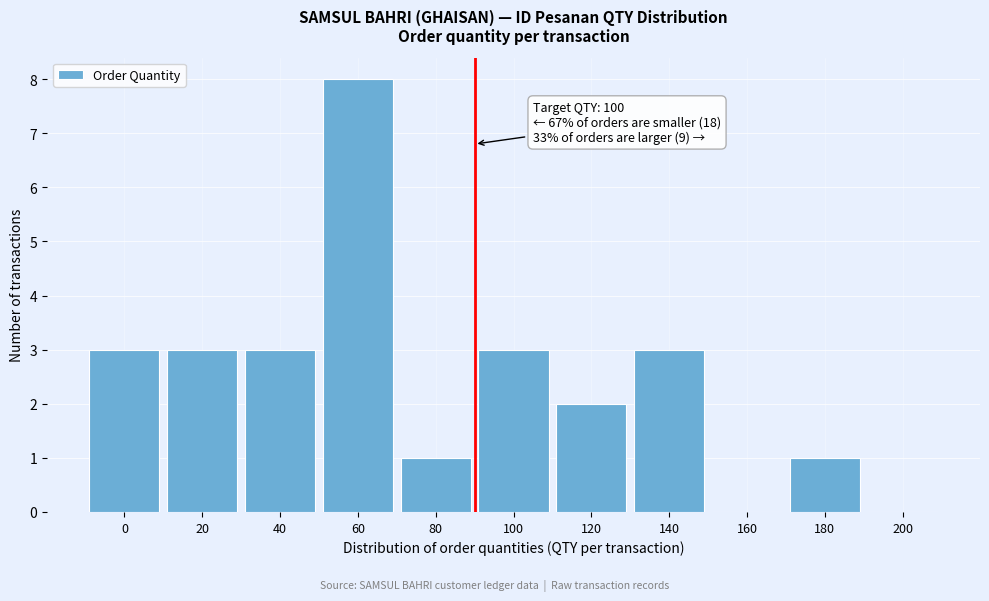

Is it true that the value at 160 is -5?

False